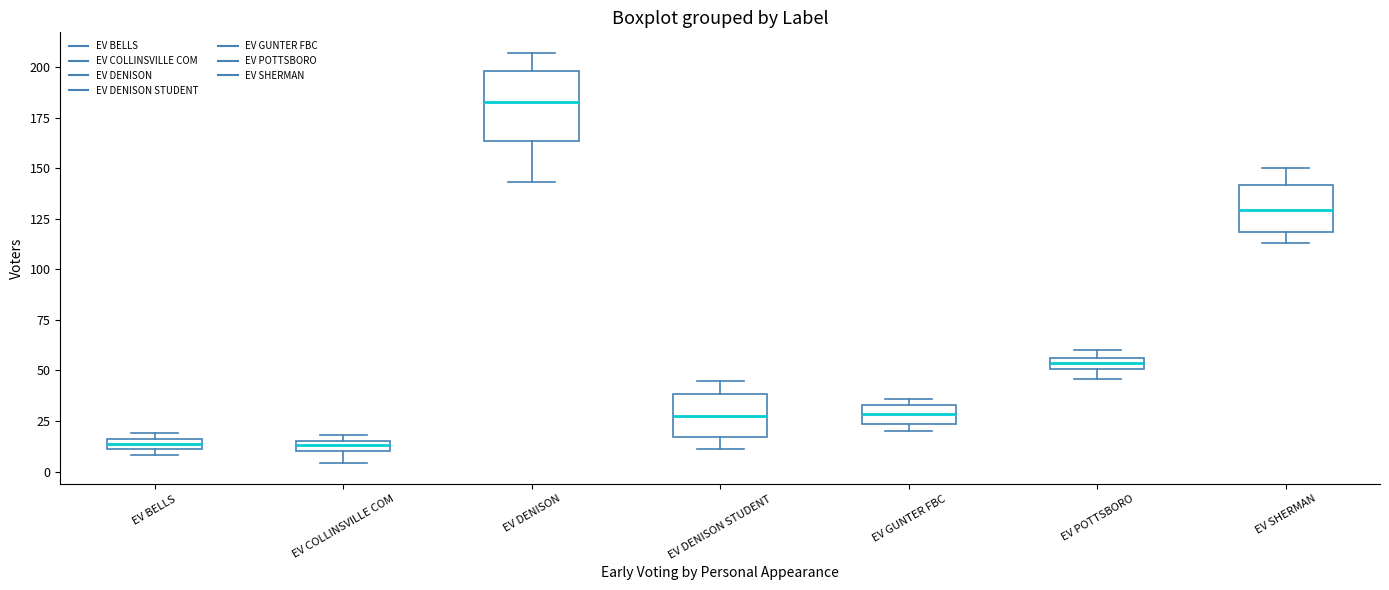

Comparing the boxes themselves (not the whiskers), which one is the tallest?

EV DENISON